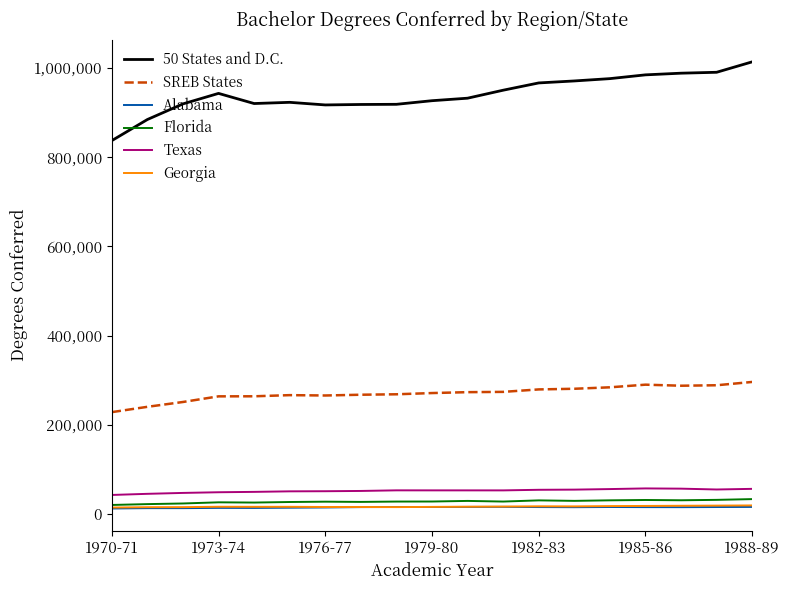

What is the maximum value for SREB States?

296414